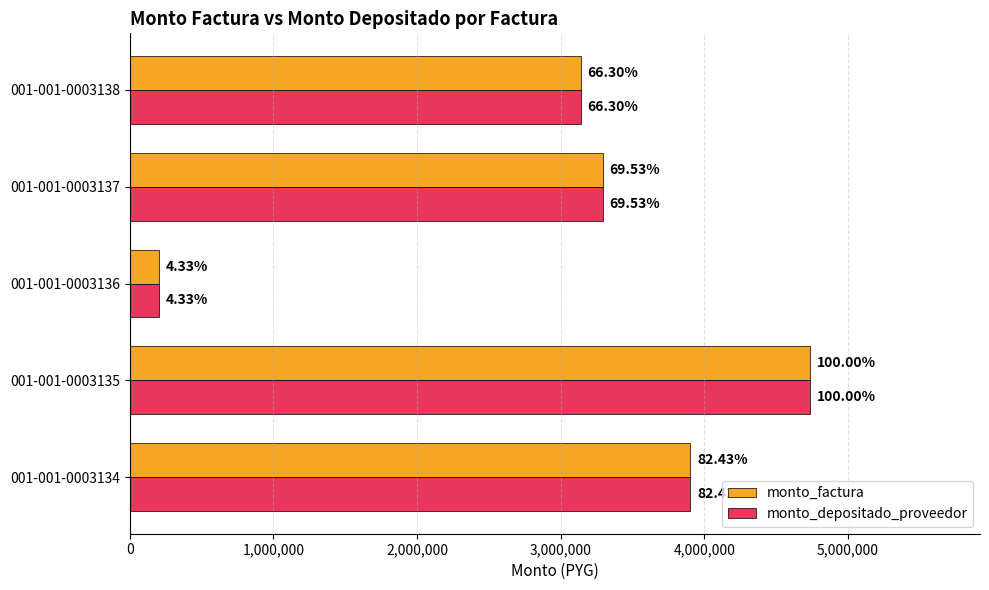

What are all the series names shown in the legend?

monto_factura, monto_depositado_proveedor